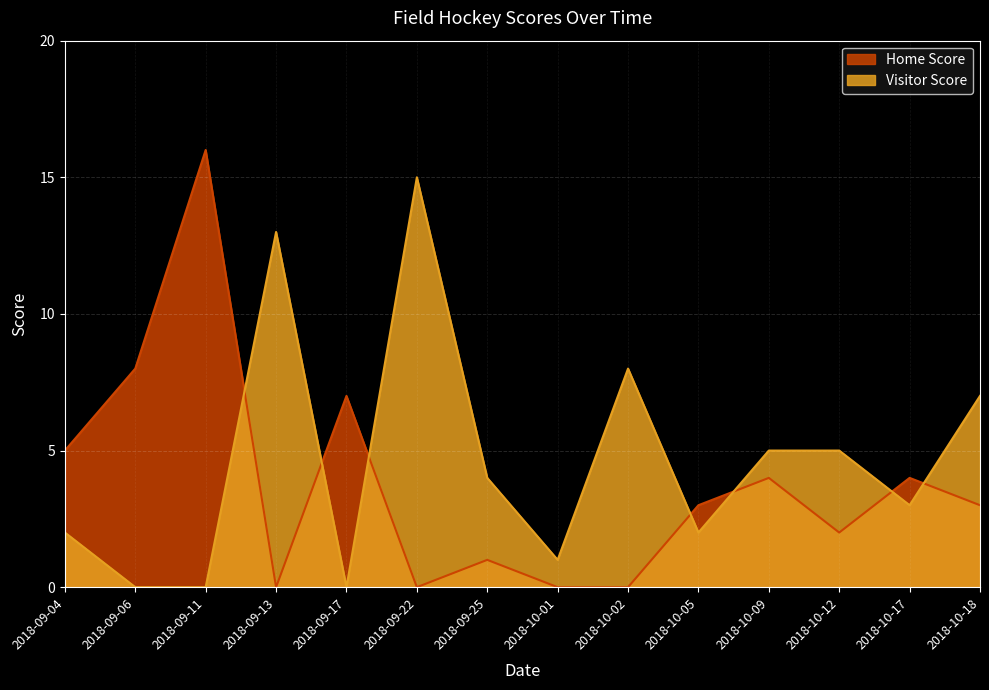

What is the sum of the Home Score values at 2018-09-04 and 2018-10-17?

9